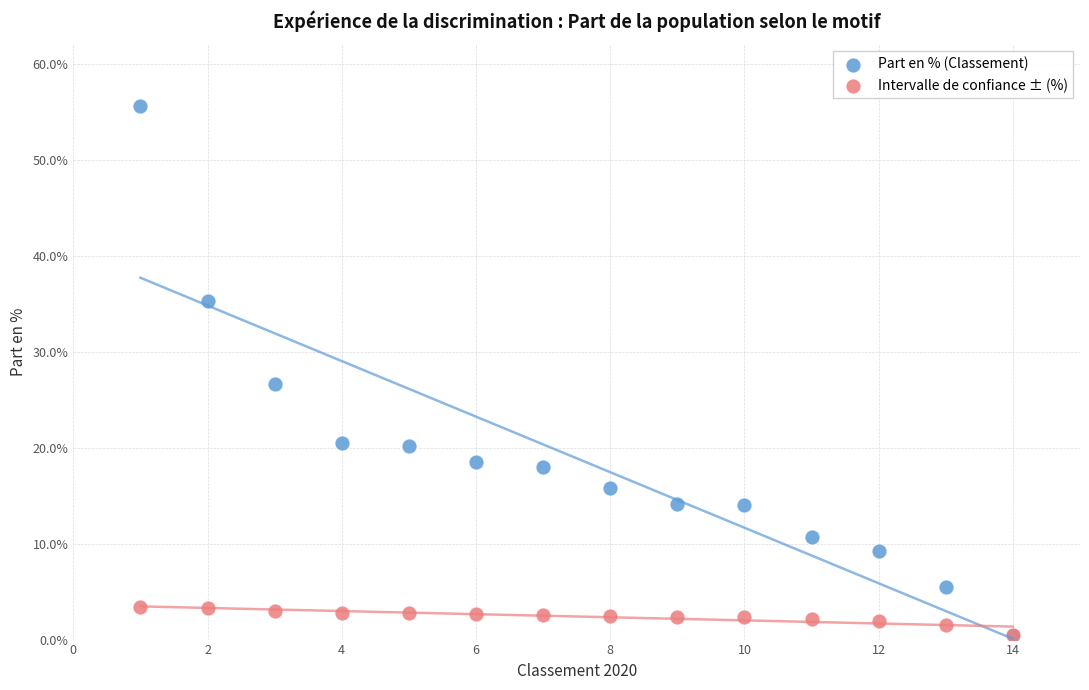

Which series contains the highest Y value?

Part en % (Classement)